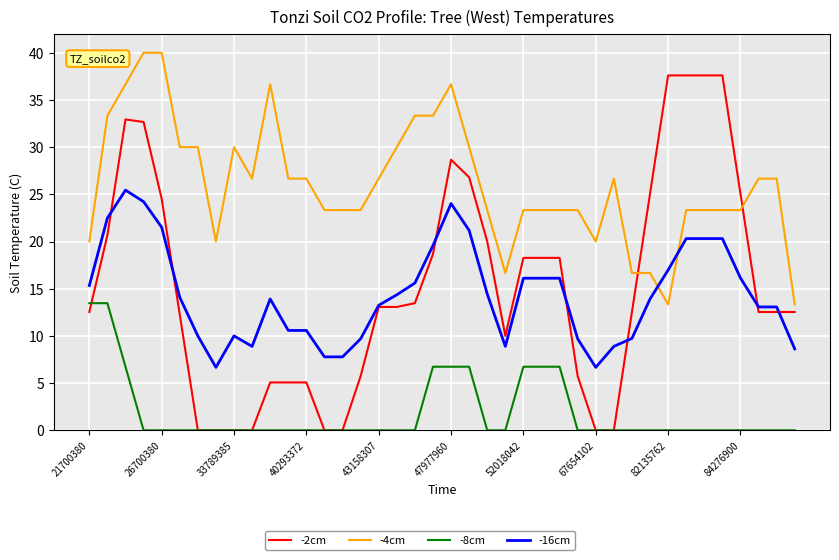

Reading right to left, list all the values displayed in this chart.

-2cm: 12.5	12.5	12.5	25.1	37.6	37.6	37.6	37.6	25.1	12.5	0.0	0.0	5.7	18.3	18.3	18.3	10.0	20.0	26.8	28.7	18.7	13.5	13.1	13.1	5.7	0.0	0.0	5.1	5.1	5.1	0.0	0.0	0.0	0.0	12.3	24.5	32.7	32.9	20.7	12.5
-4cm: 13.3	26.7	26.7	23.3	23.3	23.3	23.3	13.3	16.7	16.7	26.7	20.0	23.3	23.3	23.3	23.3	16.7	23.3	30.0	36.7	33.3	33.3	30.0	26.7	23.3	23.3	23.3	26.7	26.7	36.7	26.7	30.0	20.0	30.0	30.0	40.0	40.0	36.7	33.3	20.0
-8cm: 0.0	0.0	0.0	0.0	0.0	0.0	0.0	0.0	0.0	0.0	0.0	0.0	0.0	6.7	6.7	6.7	0.0	0.0	6.7	6.7	6.7	0.0	0.0	0.0	0.0	0.0	0.0	0.0	0.0	0.0	0.0	0.0	0.0	0.0	0.0	0.0	0.0	6.7	13.5	13.5
-16cm: 8.6	13.1	13.1	16.1	20.3	20.3	20.3	17.0	13.9	9.7	8.9	6.7	9.7	16.1	16.1	16.1	8.9	14.4	21.2	24.0	19.6	15.6	14.4	13.2	9.7	7.8	7.8	10.6	10.6	13.9	8.9	10.0	6.7	10.0	14.1	21.5	24.2	25.4	22.5	15.3